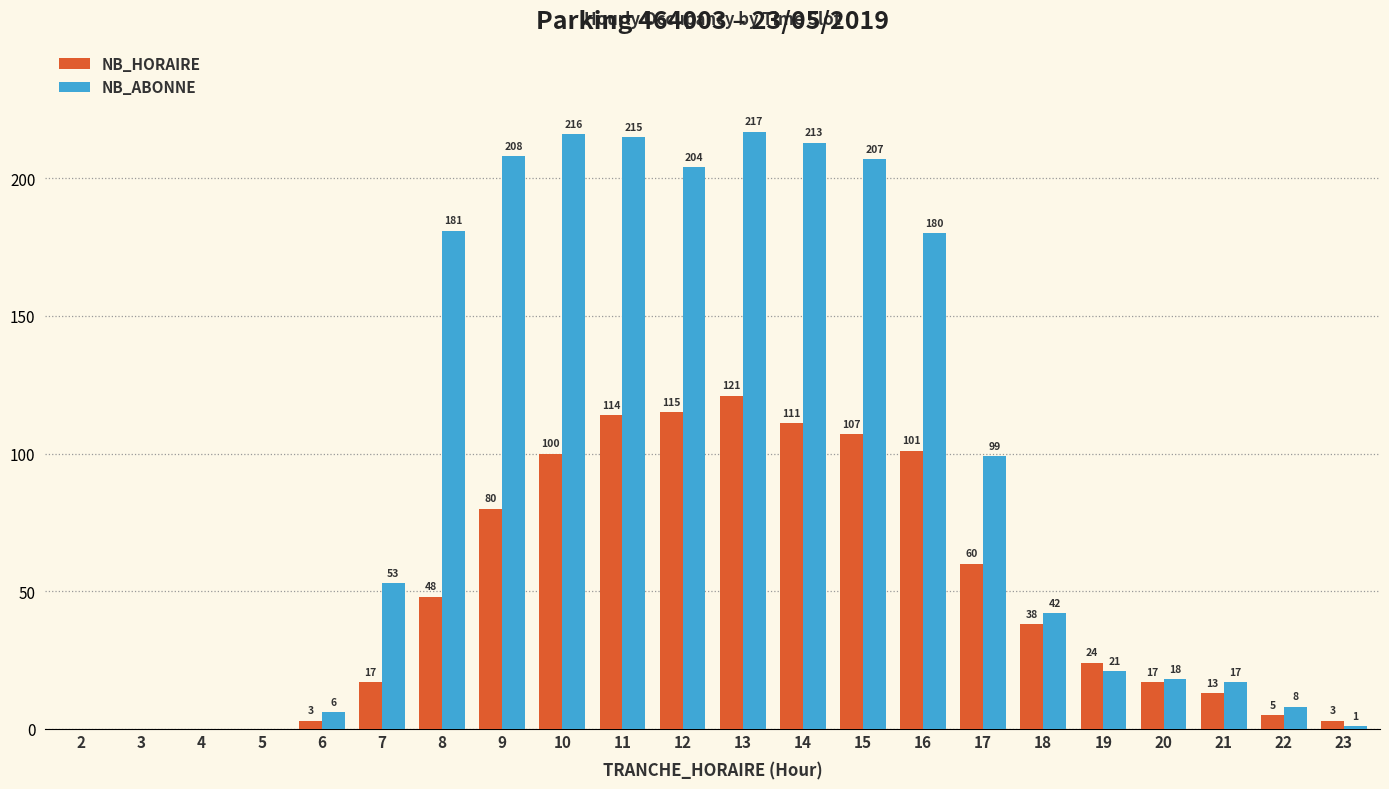

What is the total value across all series at 6?

9